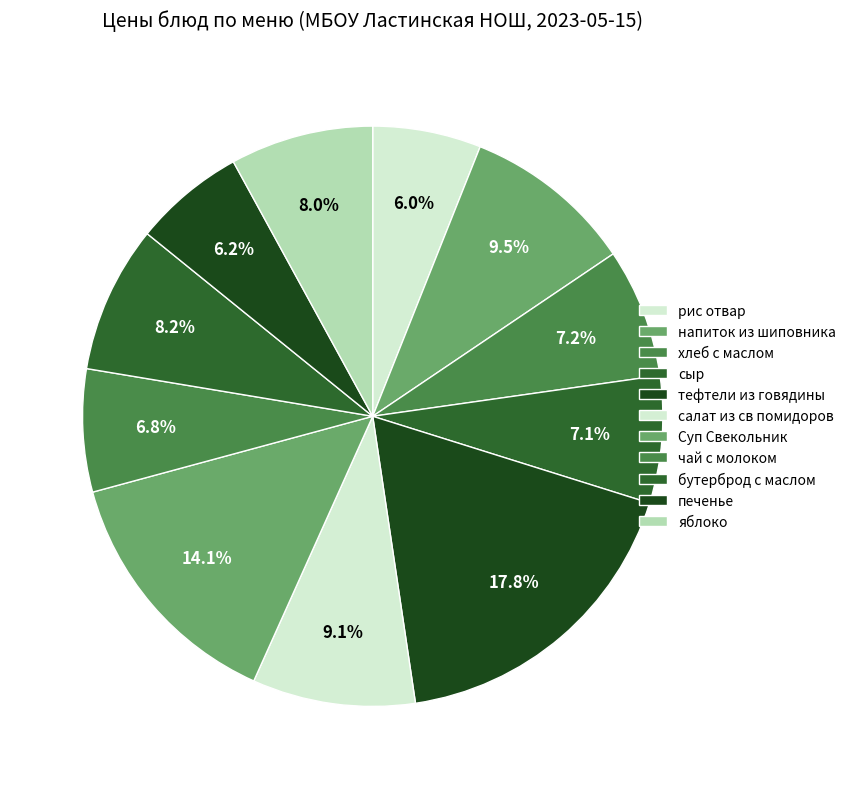

Which category has the biggest portion of the pie?

тефтели из говядины